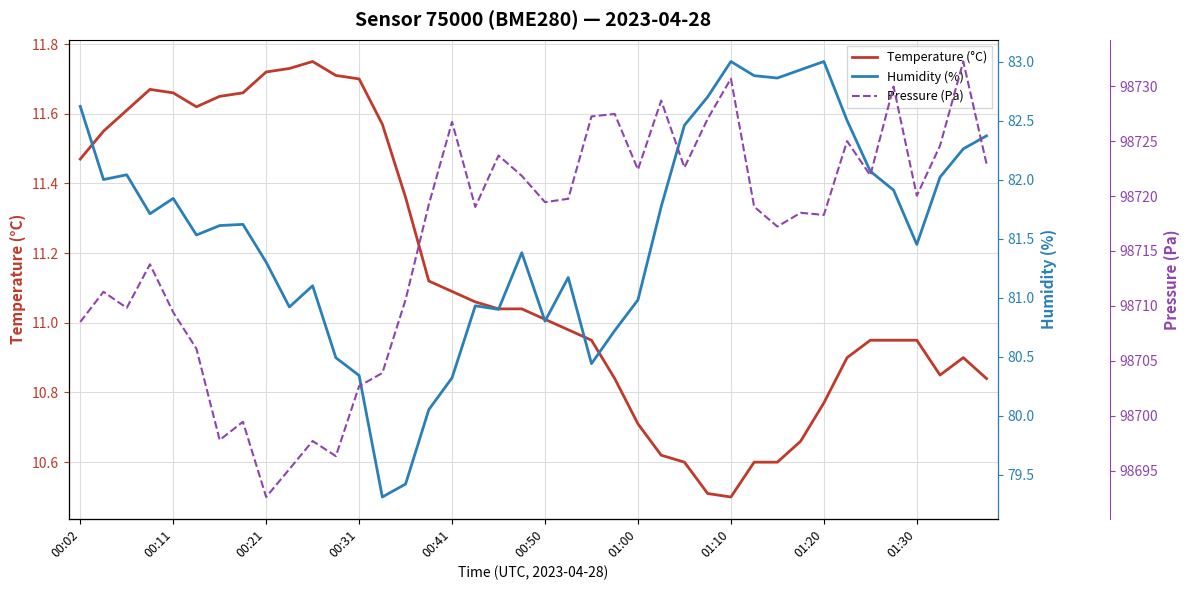

What is the minimum value for Temperature (°C)?

10.5